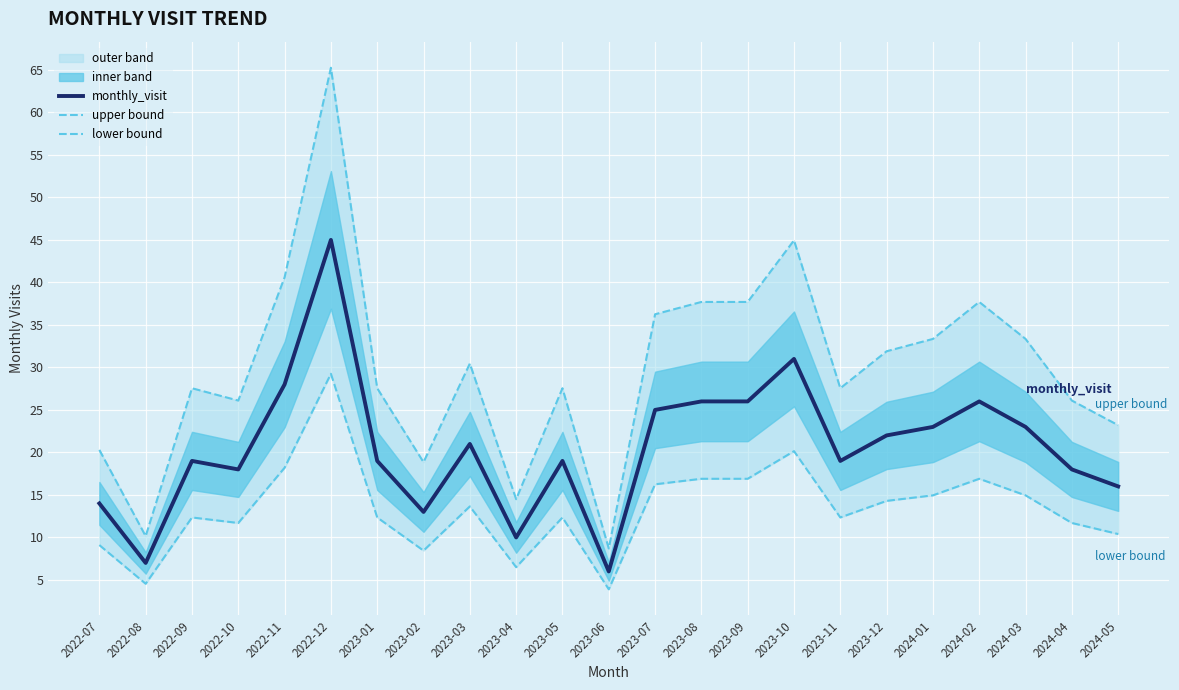

True or false: upper bound and lower bound cross at least once.

False